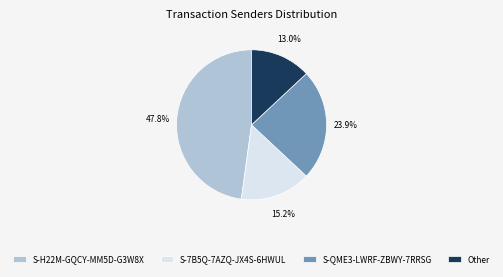

The S-H22M-GQCY-MM5D-G3W8X slice represents 48% of the pie. True or false?

True